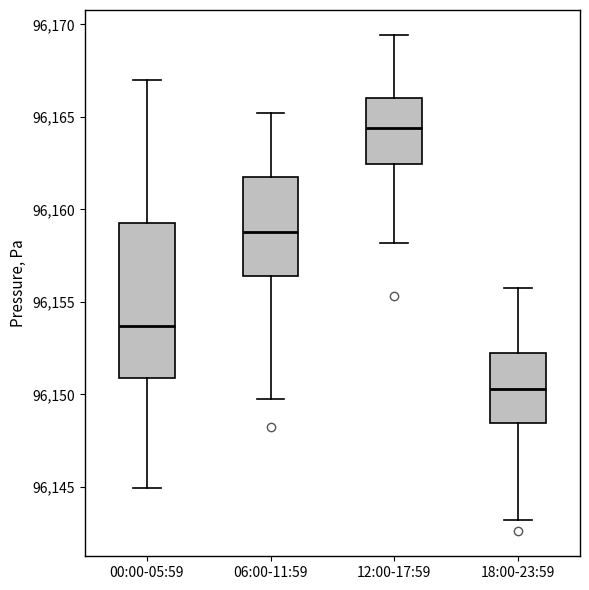

Reading left to right, transcribe this box plot: for each box, give where its median line is, the range the box spans, and where its two whiskers end, as read against the y-axis. The values are not printed on the chart, so give them approximately, as read against the axis.

00:00-05:59: median 96153.5, box 96151.0 to 96159.5, whiskers 96145.0 to 96167.0
06:00-11:59: median 96159.0, box 96156.5 to 96162.0, whiskers 96150.0 to 96165.0
12:00-17:59: median 96164.5, box 96162.5 to 96166.0, whiskers 96158.0 to 96169.5
18:00-23:59: median 96150.5, box 96148.5 to 96152.5, whiskers 96143.0 to 96156.0